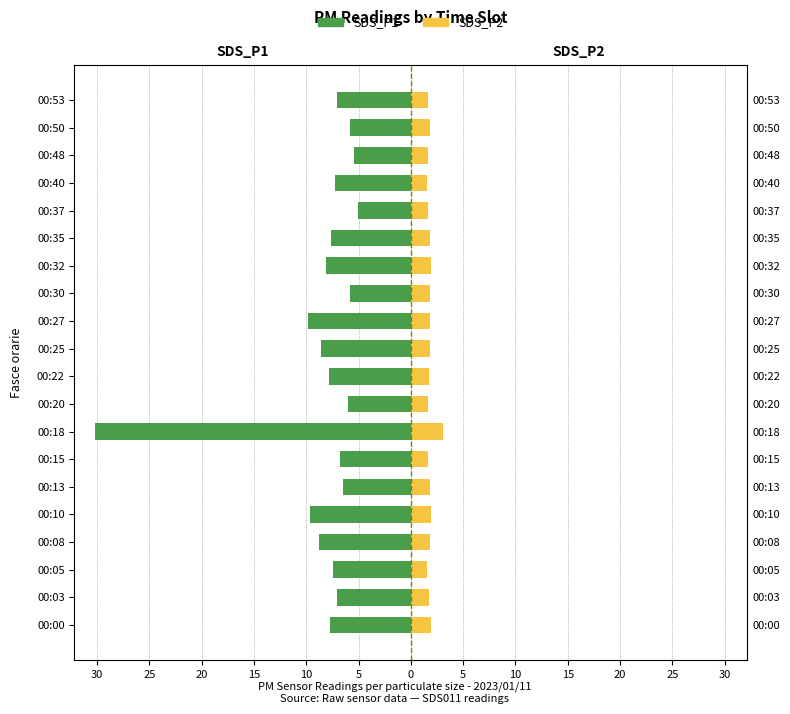

Are the bars horizontal?

Yes